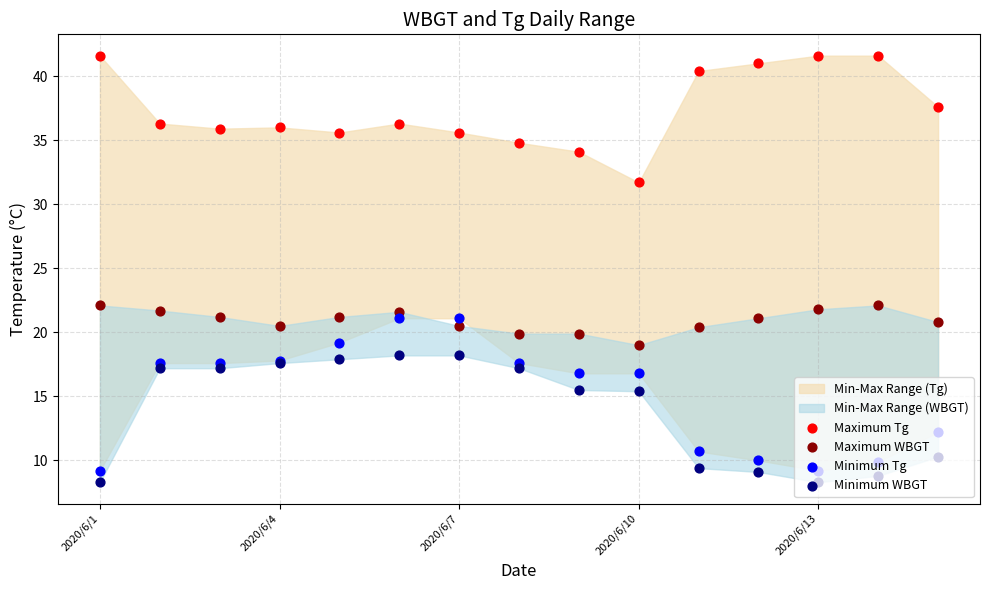

Which series has the widest spread of Y values?

Minimum Tg